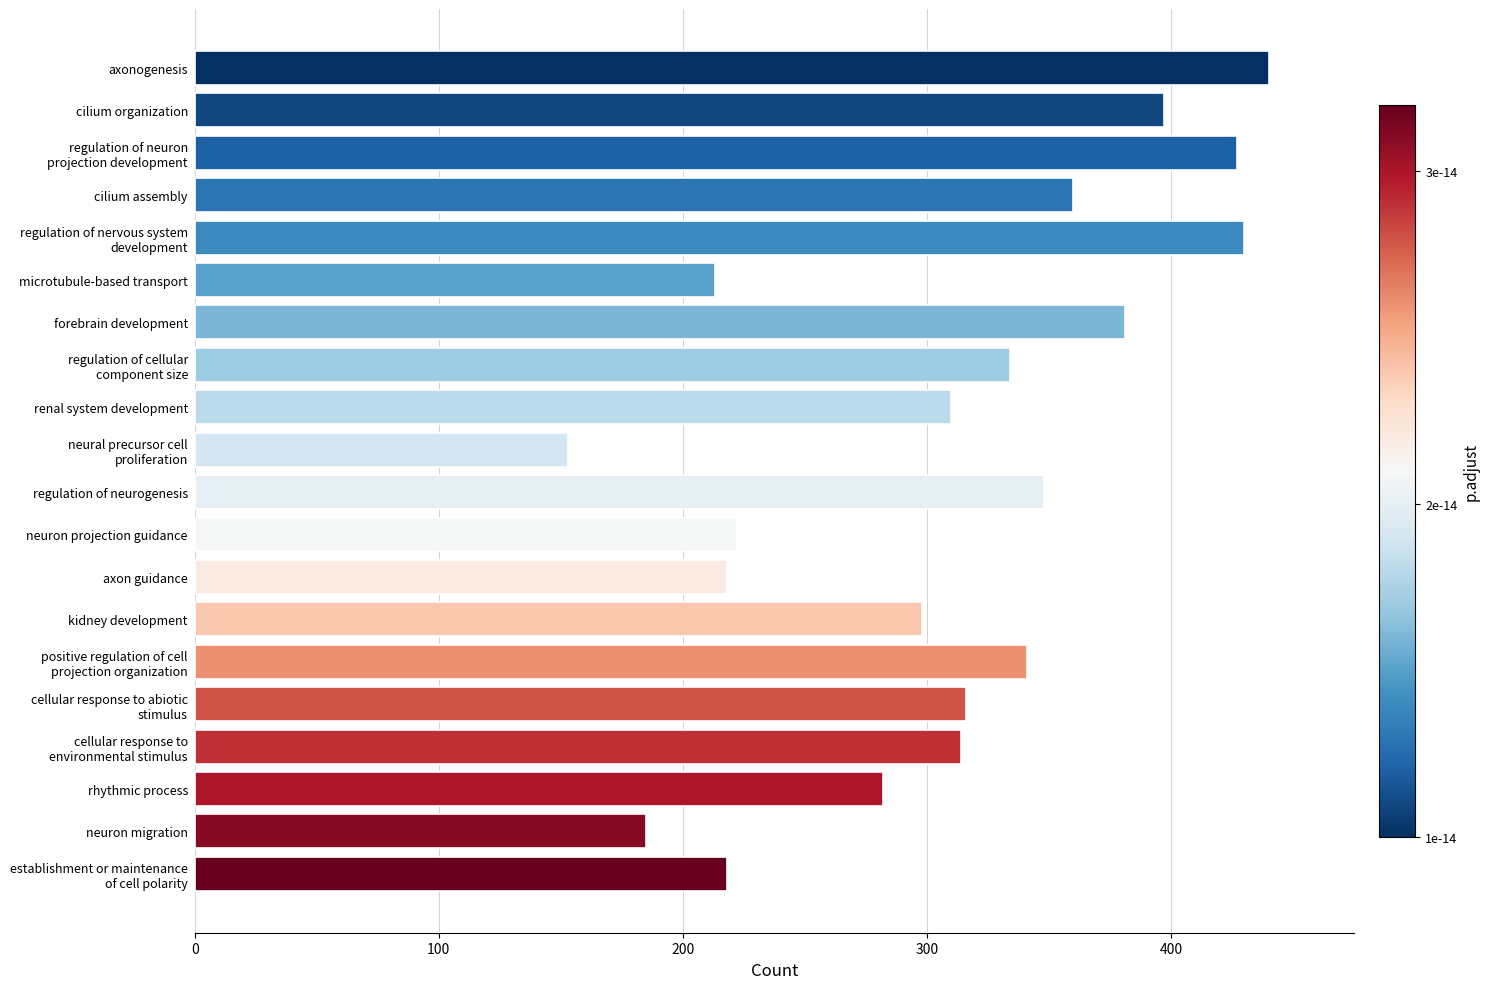

Which label corresponds to the largest value in the chart?

axonogenesis